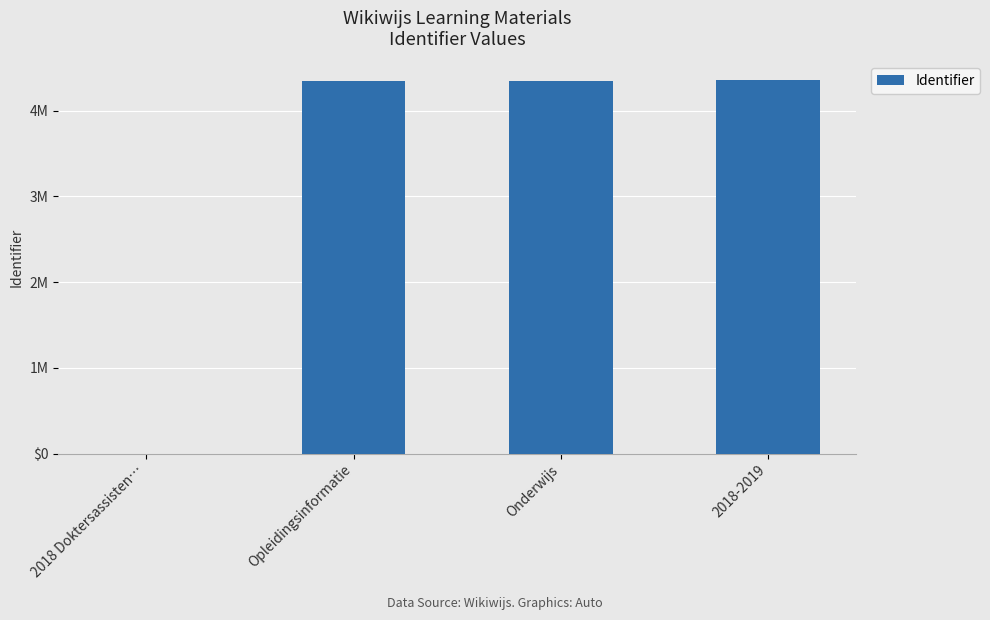

Where is the data nearest to the value 2177671?

Opleidingsinformatie